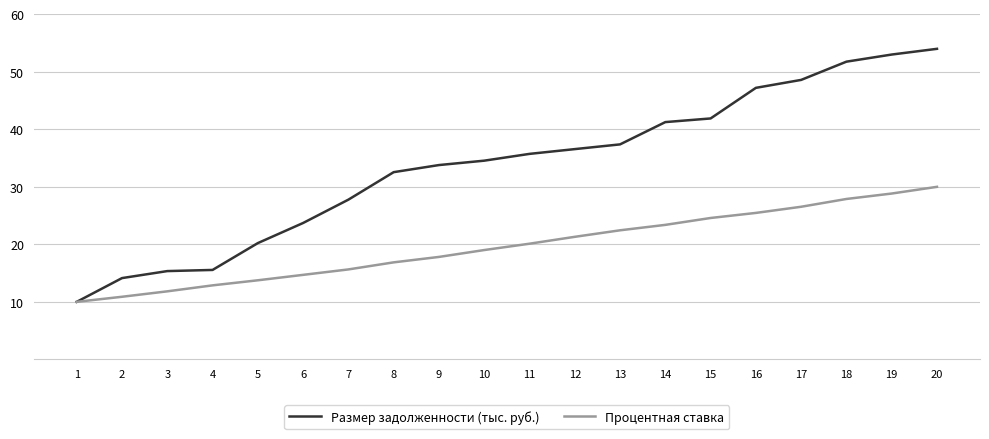

Is the value of Размер задолженности (тыс. руб.) at 19 greater than the value of Процентная ставка at 1?

Yes